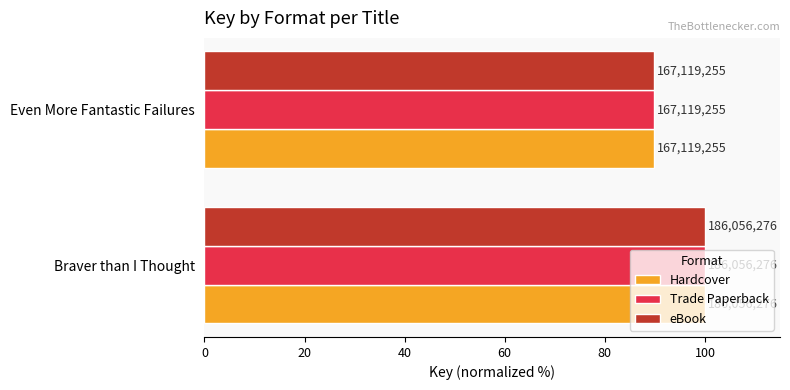

What are all the series names shown in the legend?

Hardcover, Trade Paperback, eBook